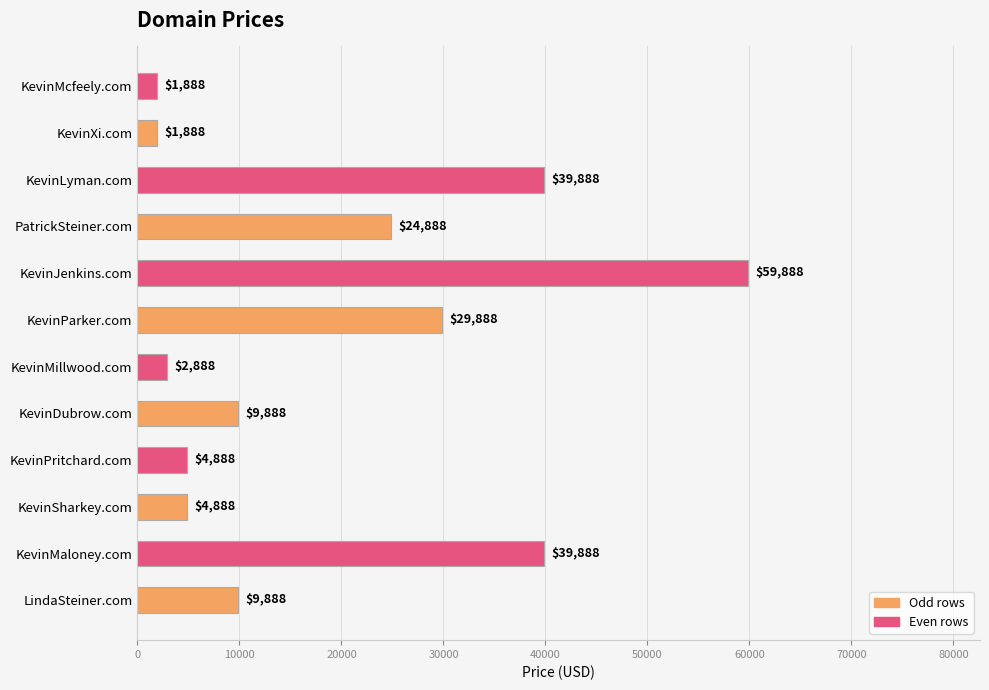

How many data points does each series have?

12